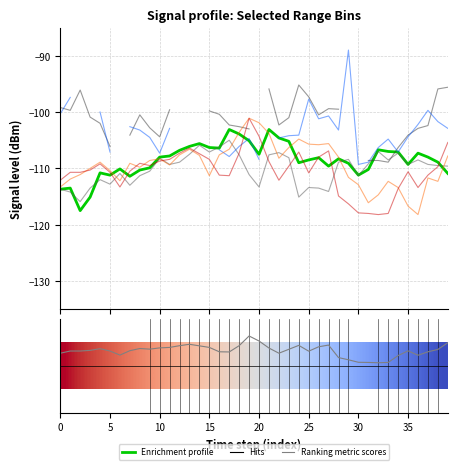

True or false: col_2.039 has a value of -150.3 at 14.

False